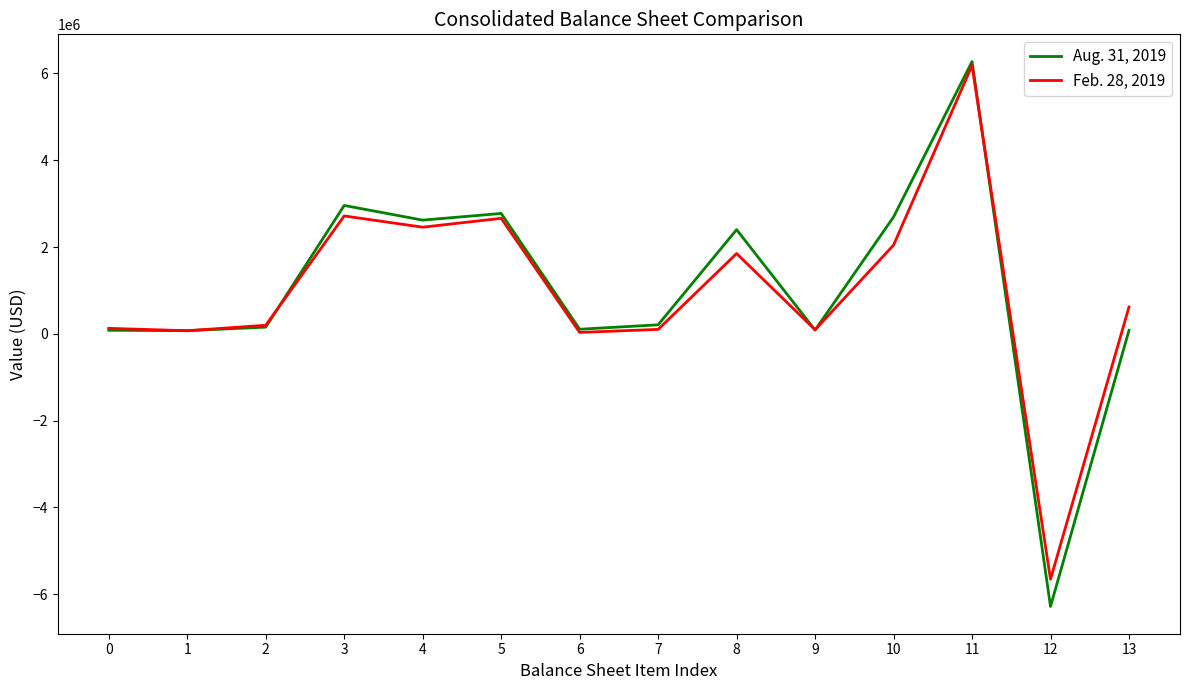

Which series has the largest range (max minus min)?

Aug. 31, 2019